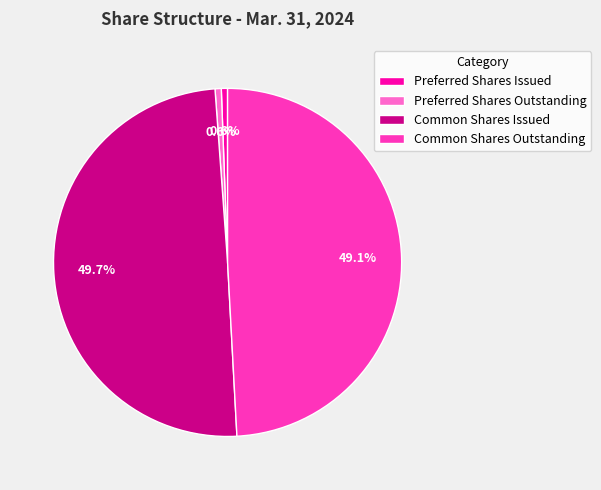

Is Common Shares Outstanding the majority of the pie?

No